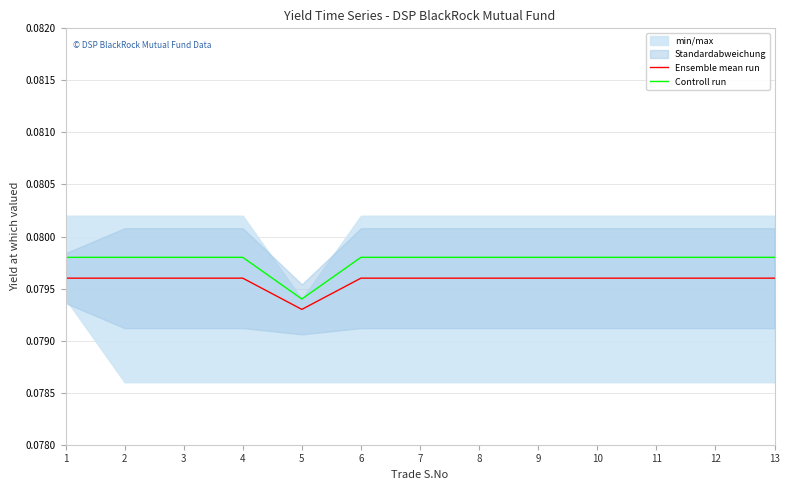

In Ensemble mean run, how many points are lower than both neighbors (excluding endpoints)?

1